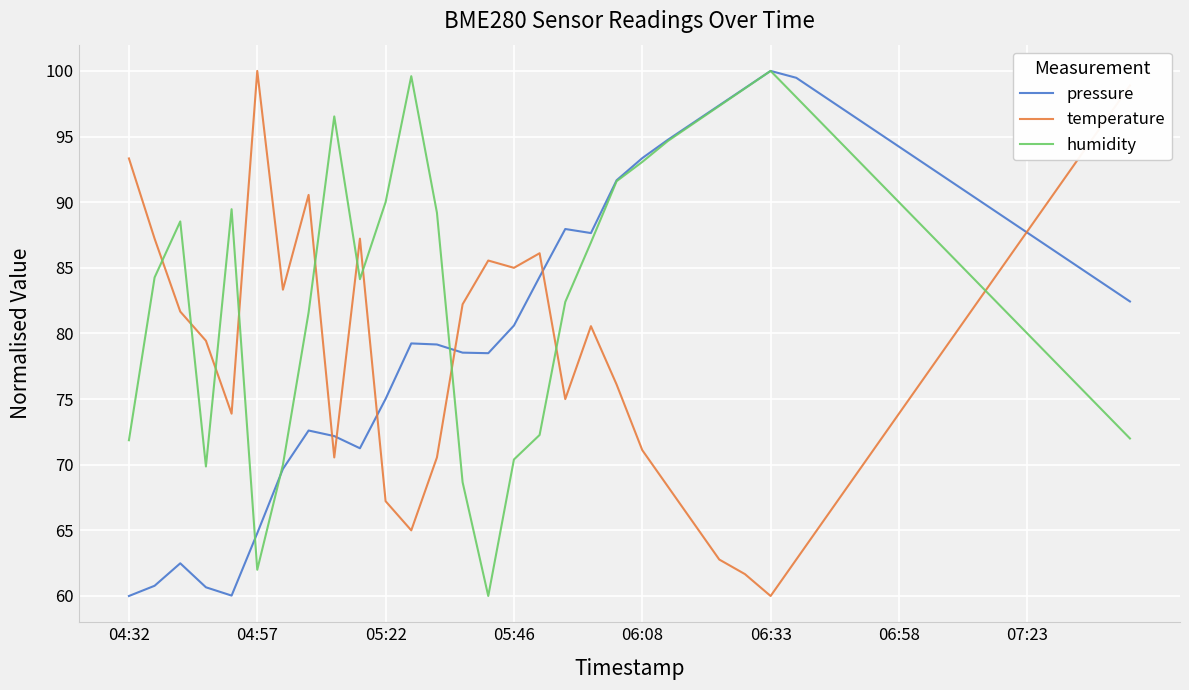

Is this an area chart (filled region under the line)?

No